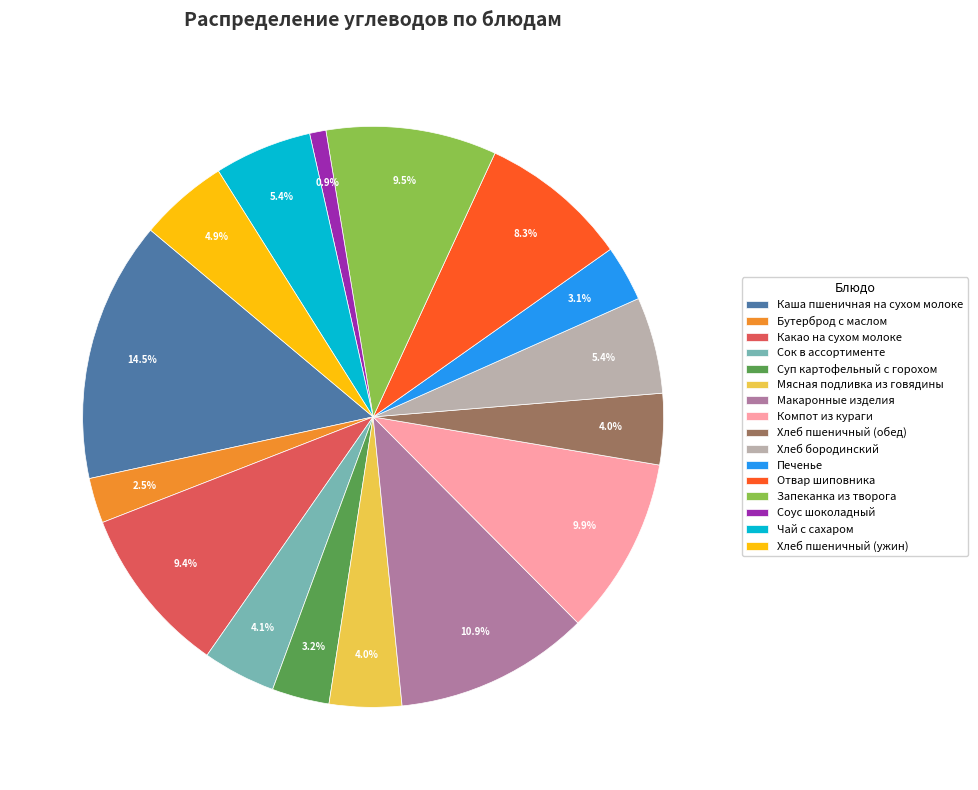

What portion of the pie excludes Мясная подливка из говядины?

96.0%